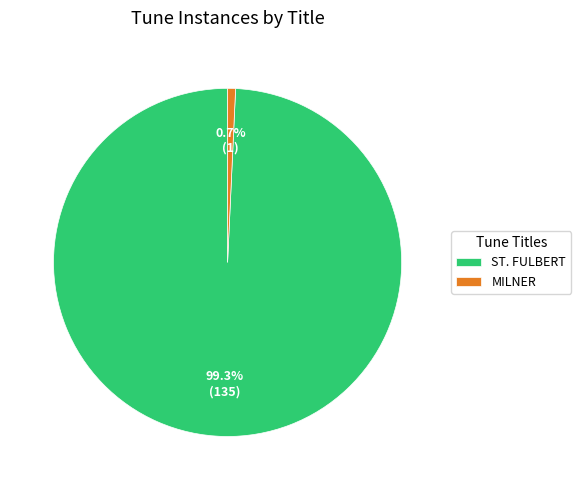

Which slice is the smallest?

MILNER